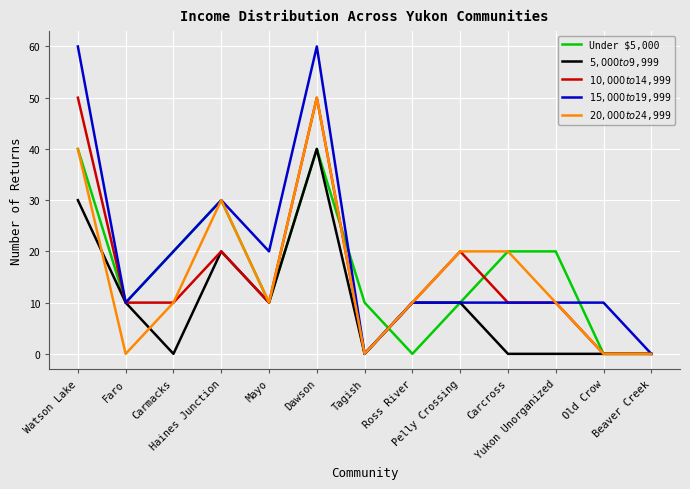

Does the chart display data point markers on the line(s)?

No